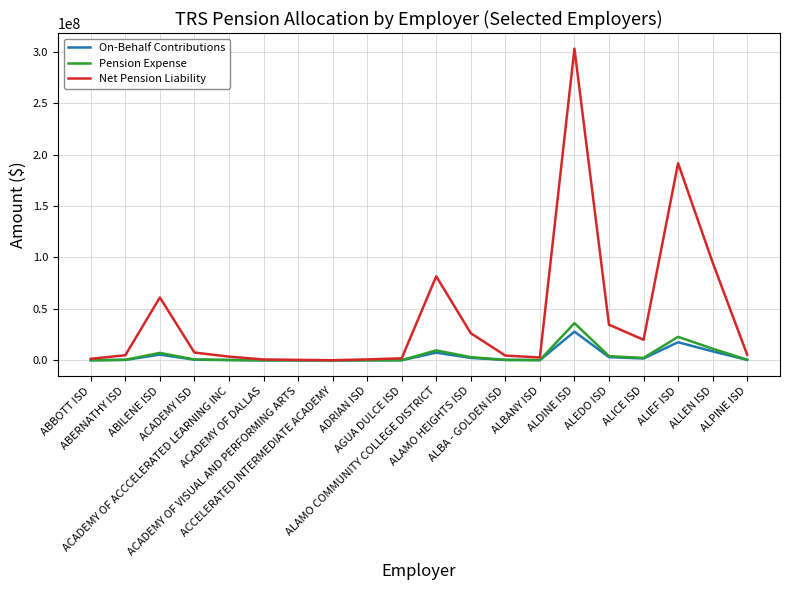

What is the greatest value displayed?

302954353